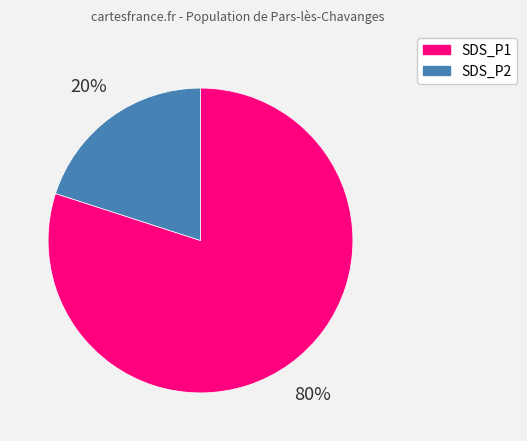

To the nearest percent, what is the average slice percentage?

50%